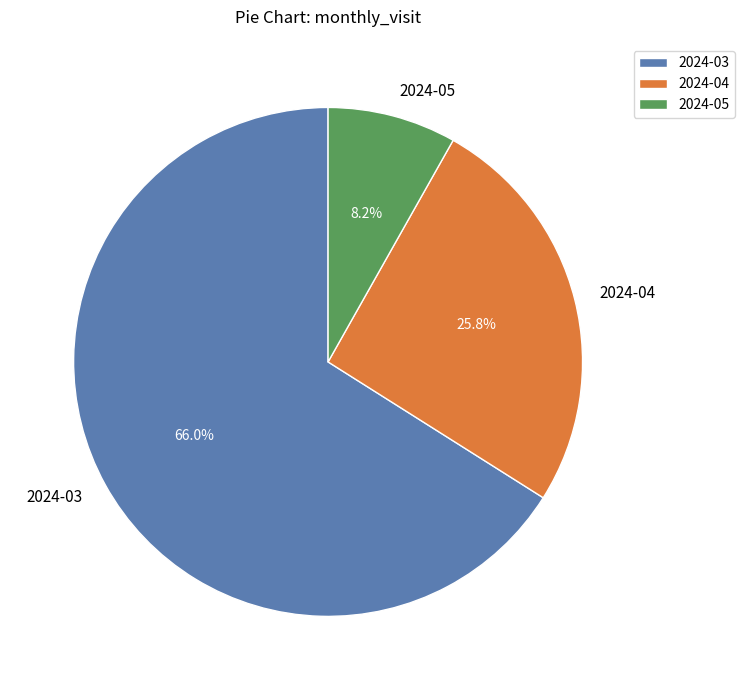

True or false: 2024-05 accounts for 1% of the total.

False